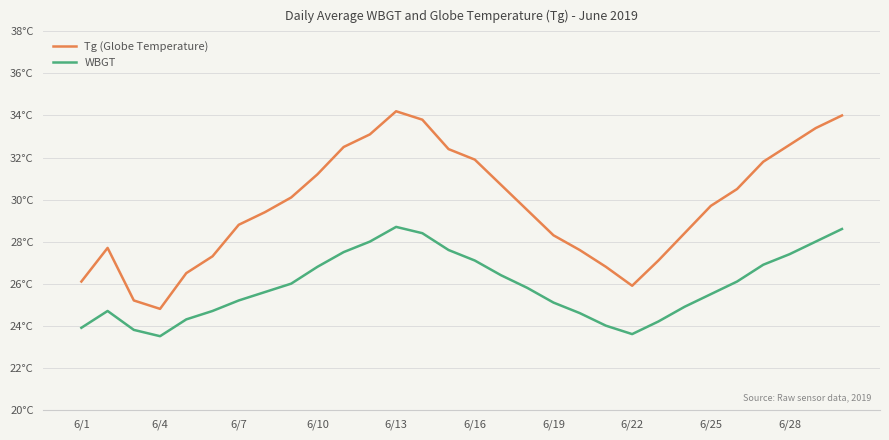

What is the average value of the Tg (Globe Temperature) series?

29.7